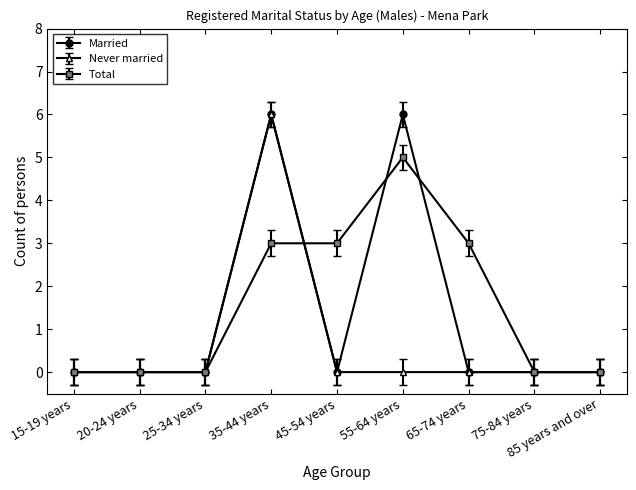

What is the difference between the maximum and minimum values in the Never married series?

6